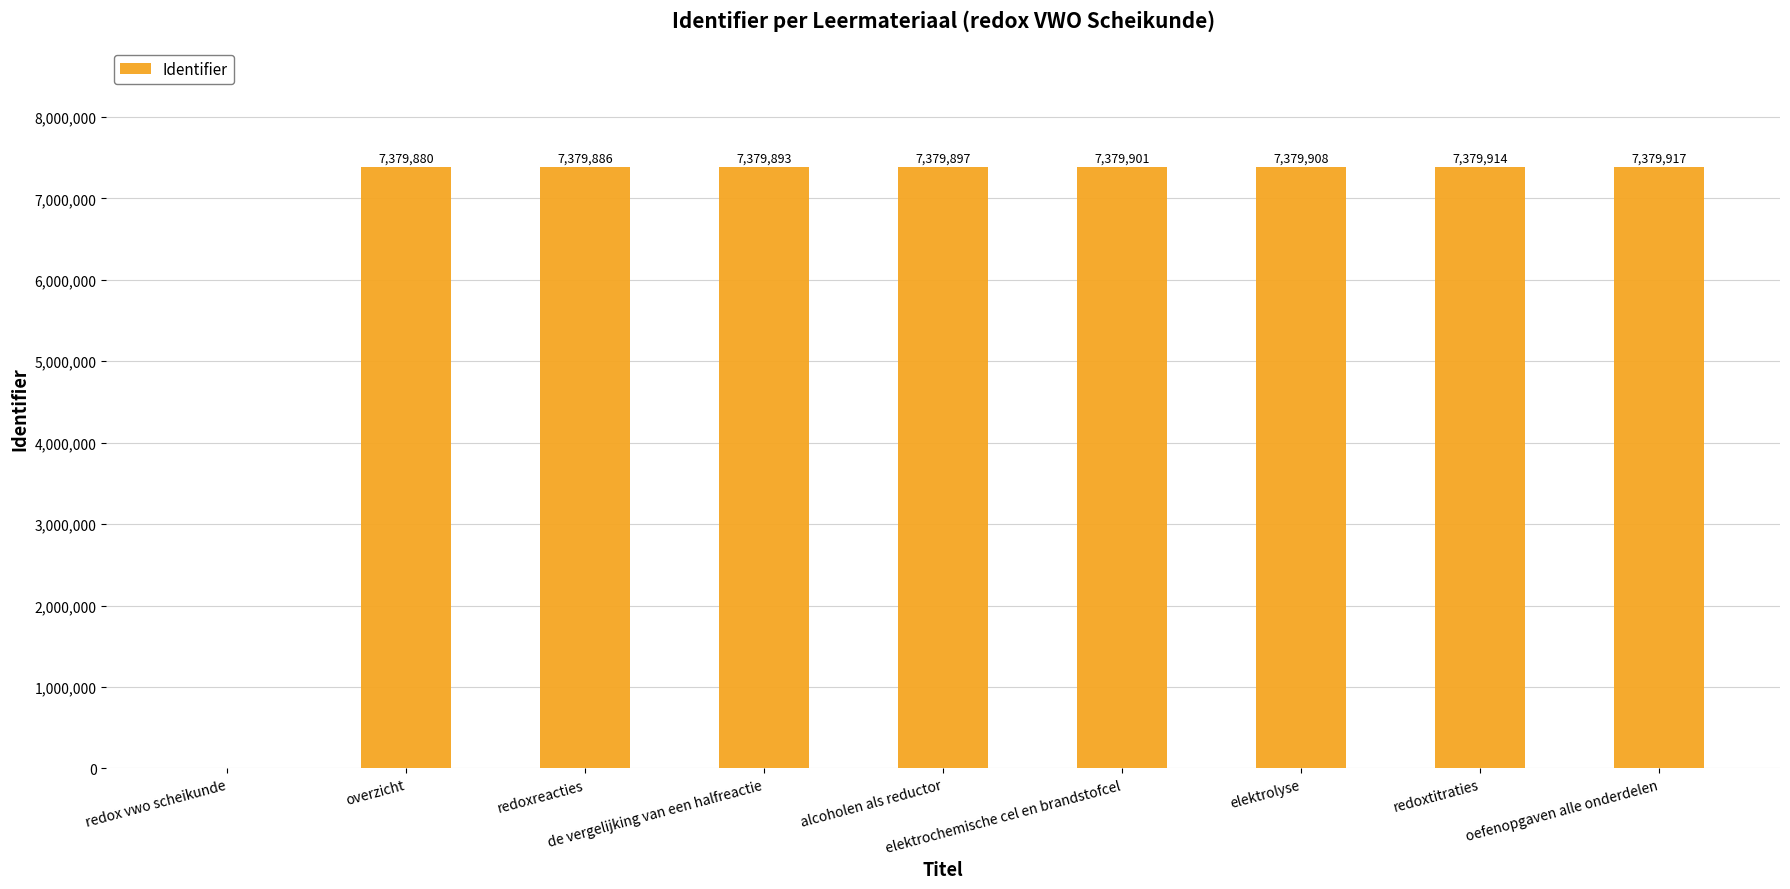

What is the maximum value shown in the chart?

7379917